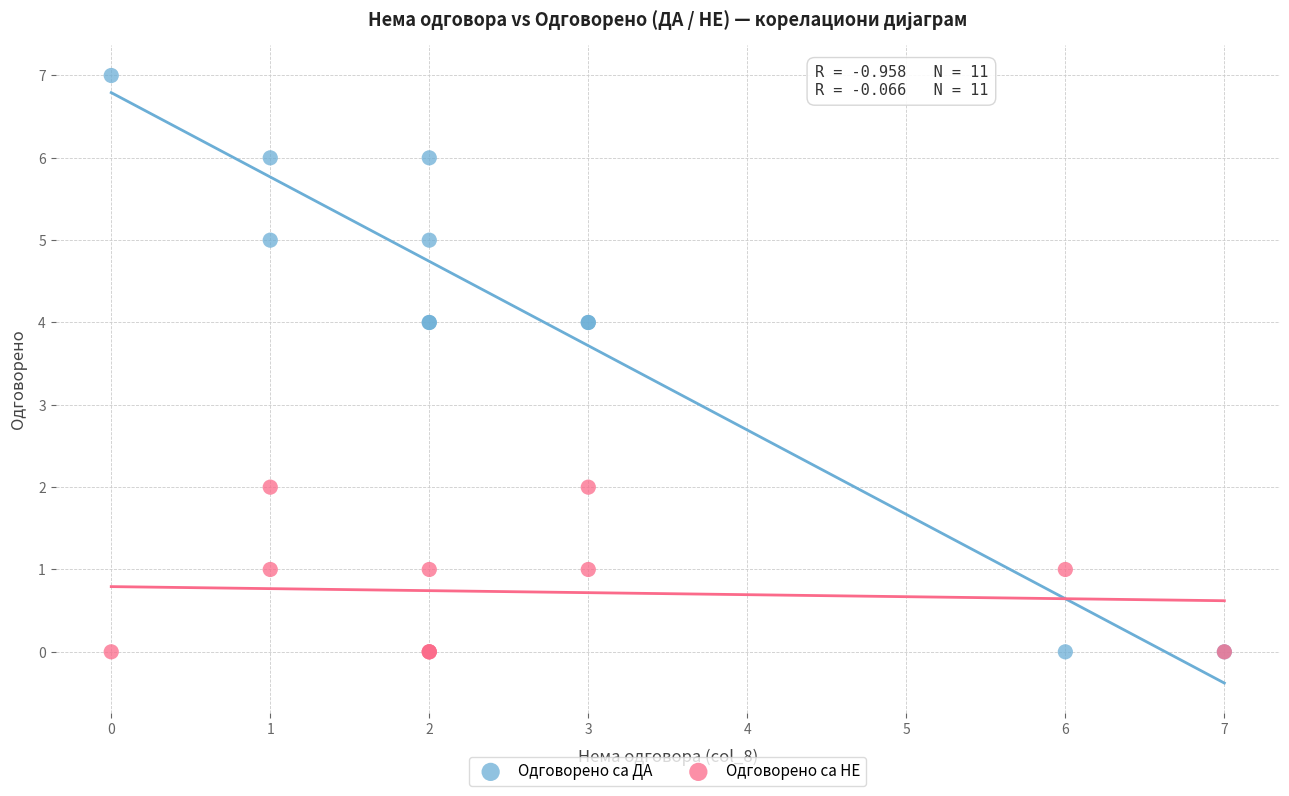

What are all the series names shown in the legend?

Одговорено са ДА, Одговорено са НЕ